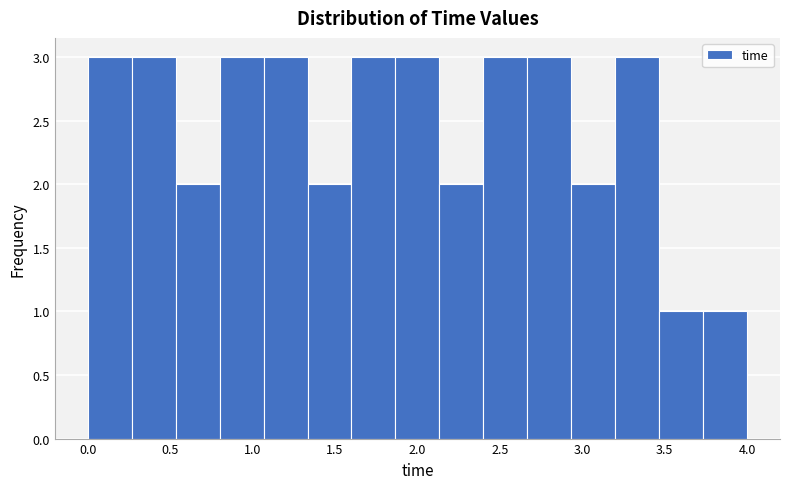

How tall is the bar that spans 2.15 to 2.40 on the x-axis? Neither the bar edges nor the heights are printed on the chart, so give them approximately, as read against the axes.

2